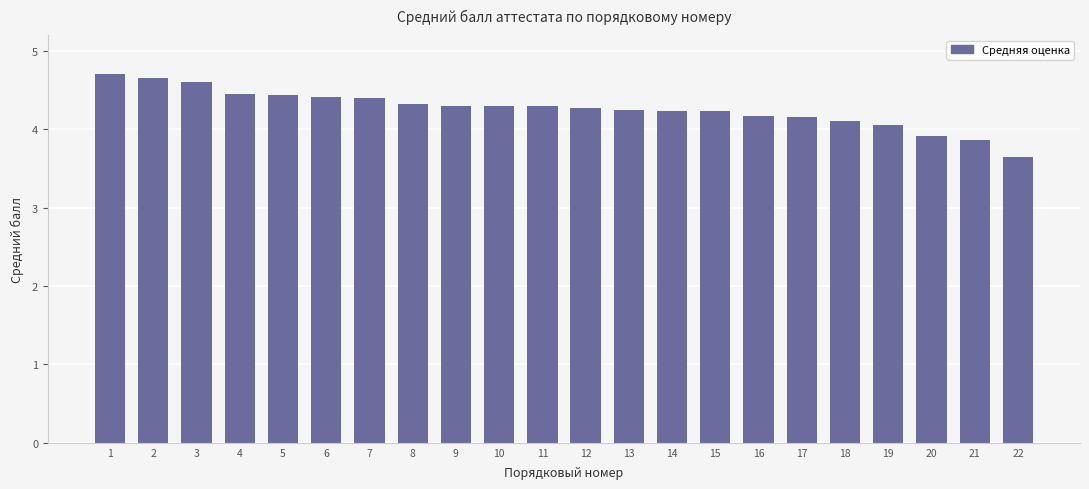

What is the value of the 9th bar from the left?

4.3